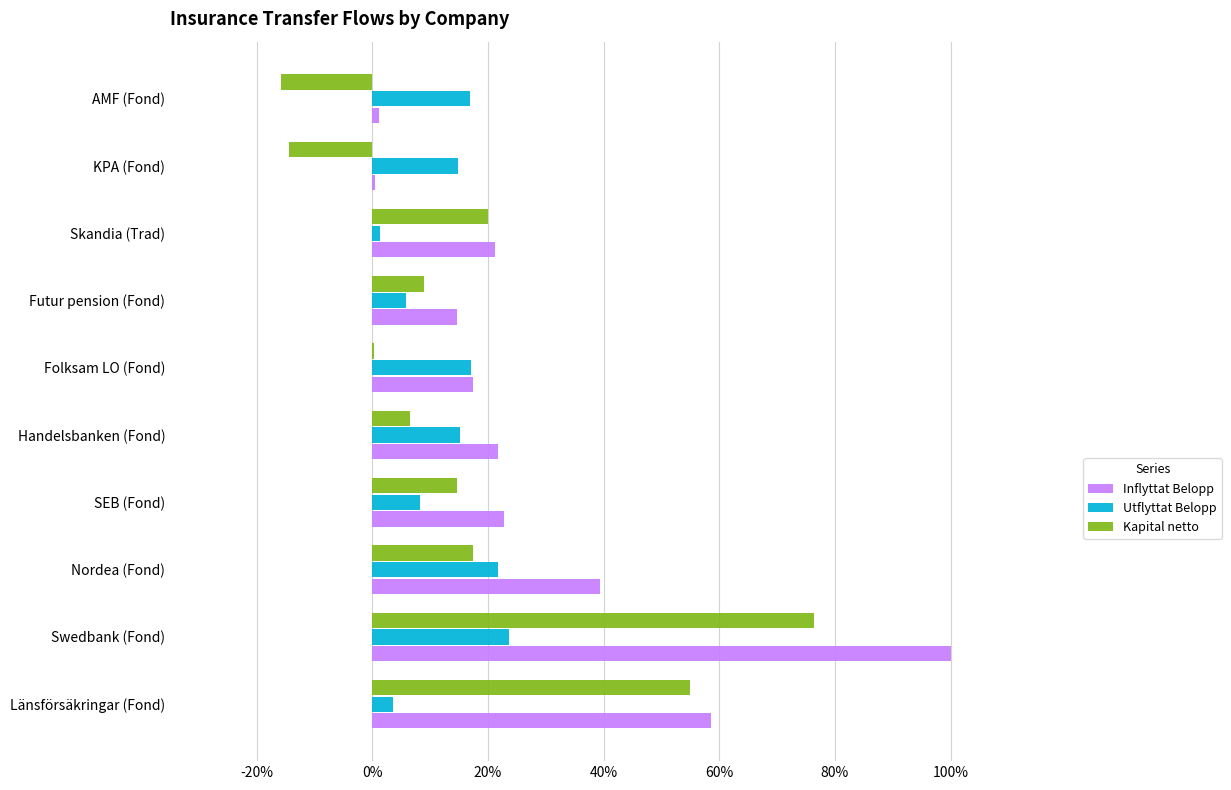

What is the difference between the maximum and minimum values in the Utflyttat Belopp series?

0.2